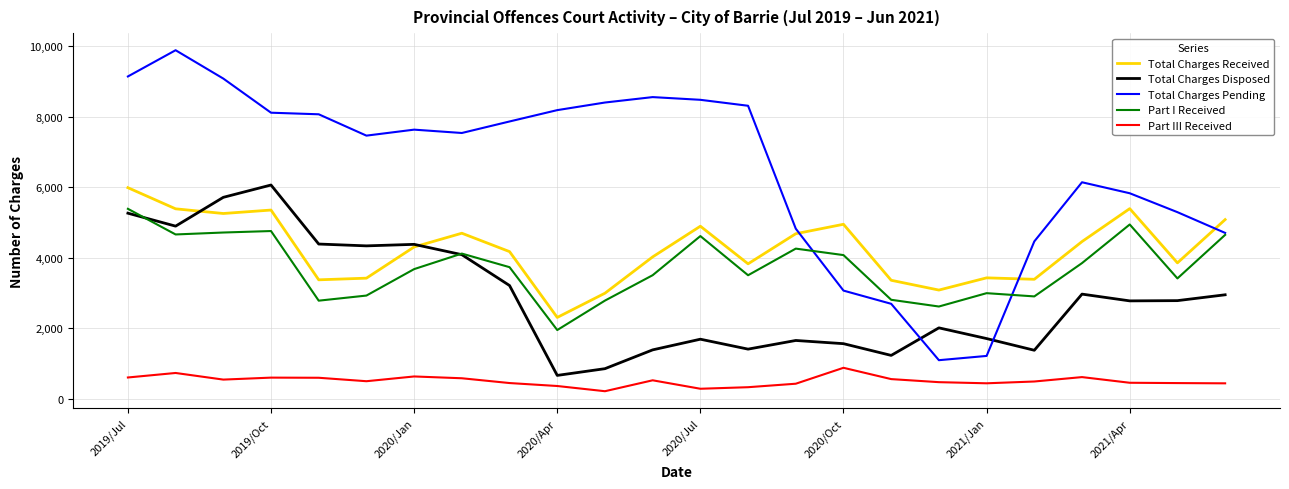

True or false: Part III Received and Total Charges Received intersect in this chart.

False